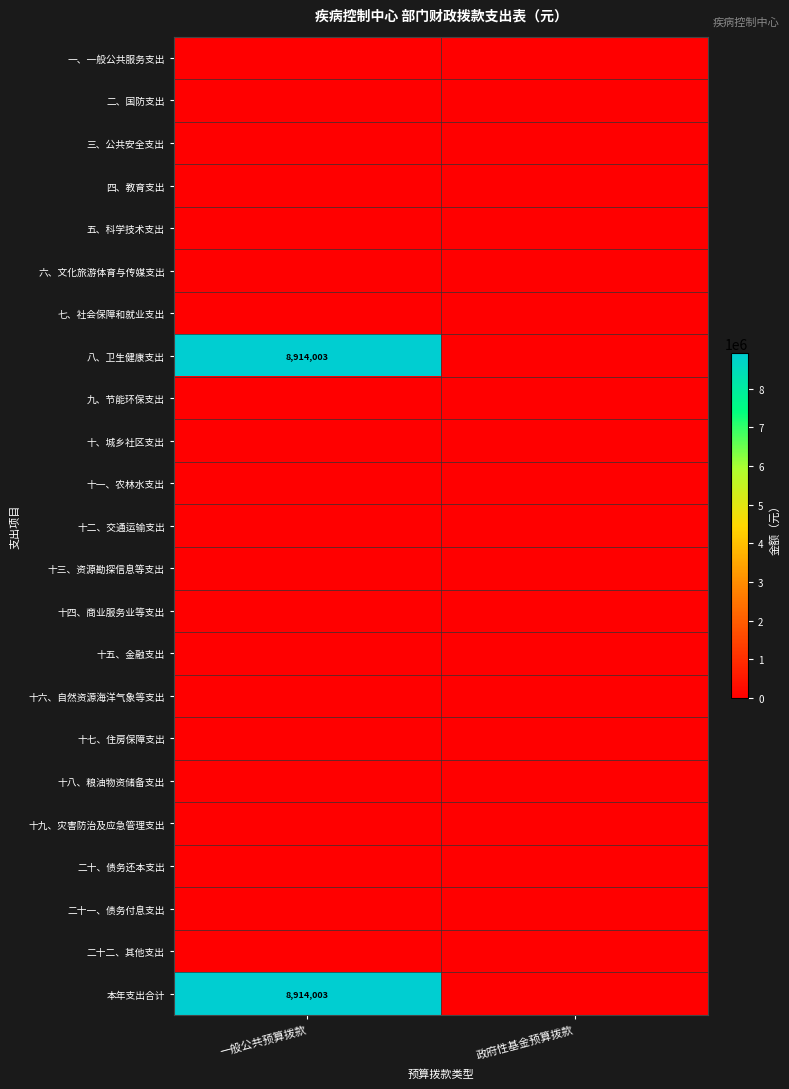

What is the spread (max minus min) of values at 一般公共预算拨款?

8914002.6